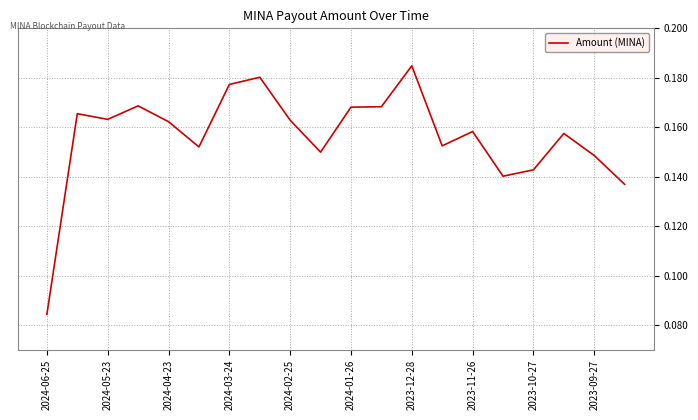

Is this an area chart (filled region under the line)?

No